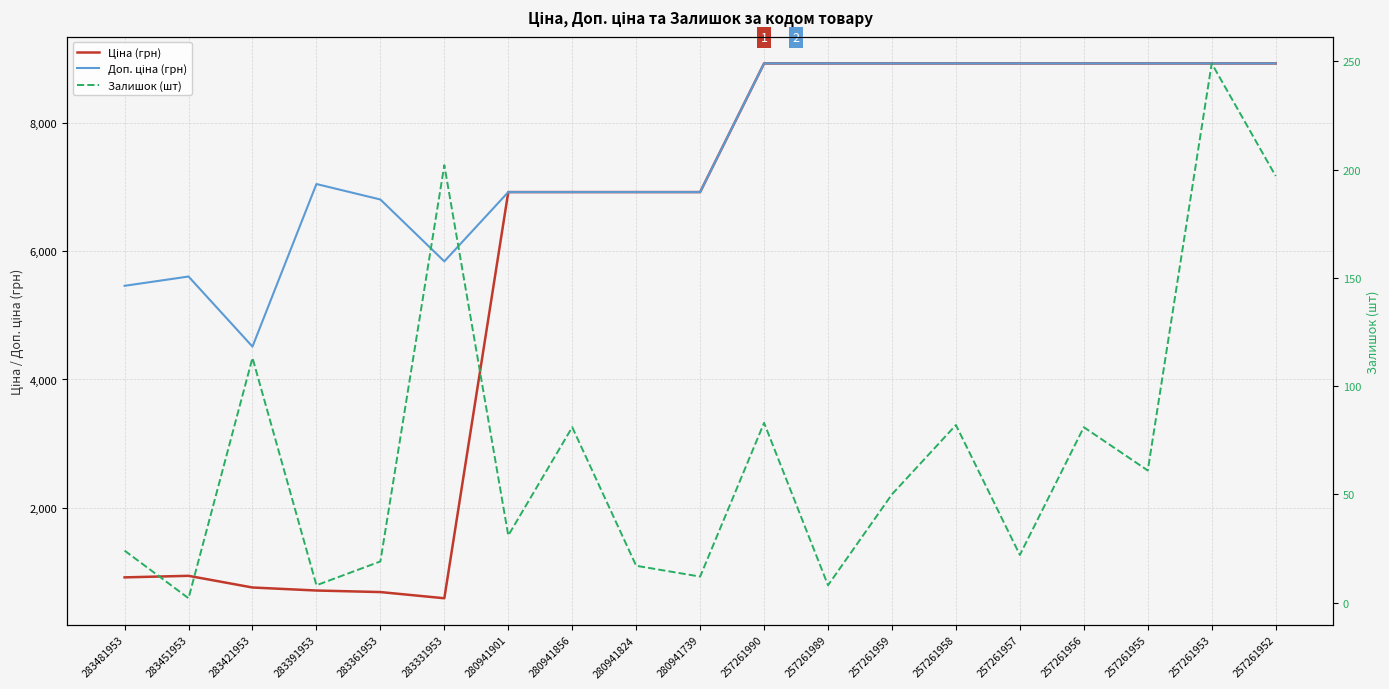

Rank the series by their average value, from highest to lowest.

Доп. ціна (грн), Ціна (грн), Залишок (шт)